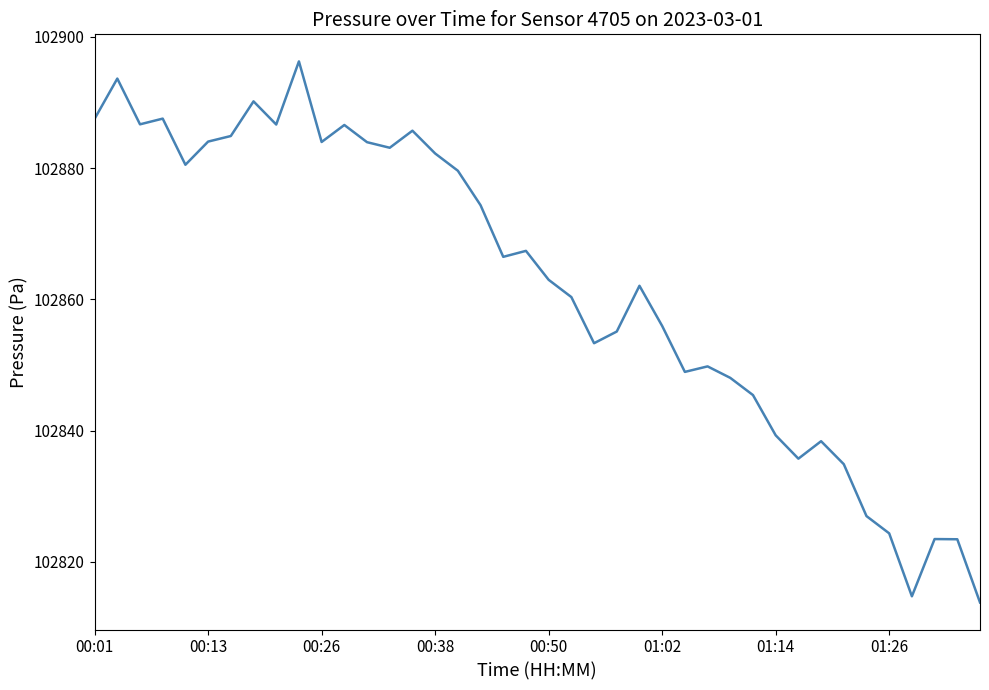

What is the difference between the maximum and minimum values?

82.4